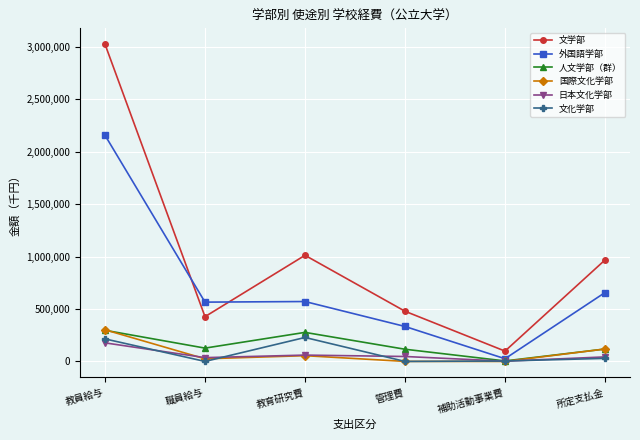

True or false: 日本文化学部 and 文化学部 intersect in this chart.

True